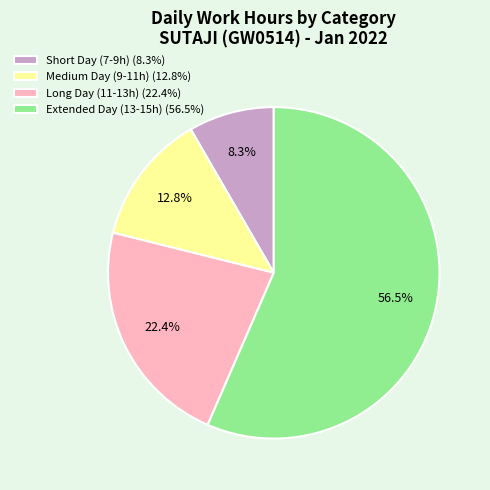

Rank the categories by value from highest to lowest.

Extended Day (13-15h) (56.5%), Long Day (11-13h) (22.4%), Medium Day (9-11h) (12.8%), Short Day (7-9h) (8.3%)